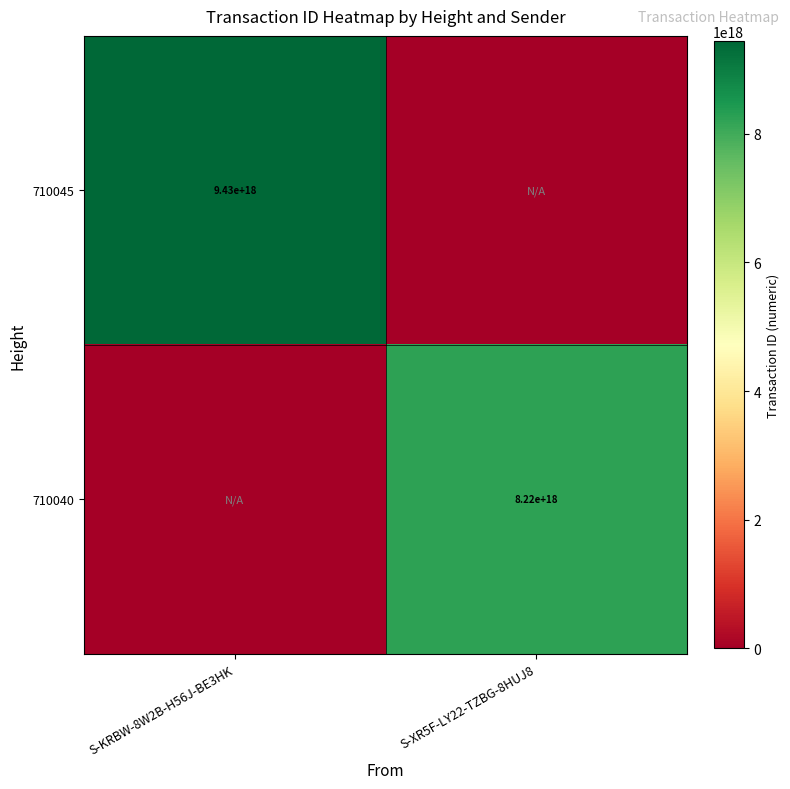

The value of 710045 at S-KRBW-8W2B-H56J-BE3HK is 2395972744602621952. True or false?

False